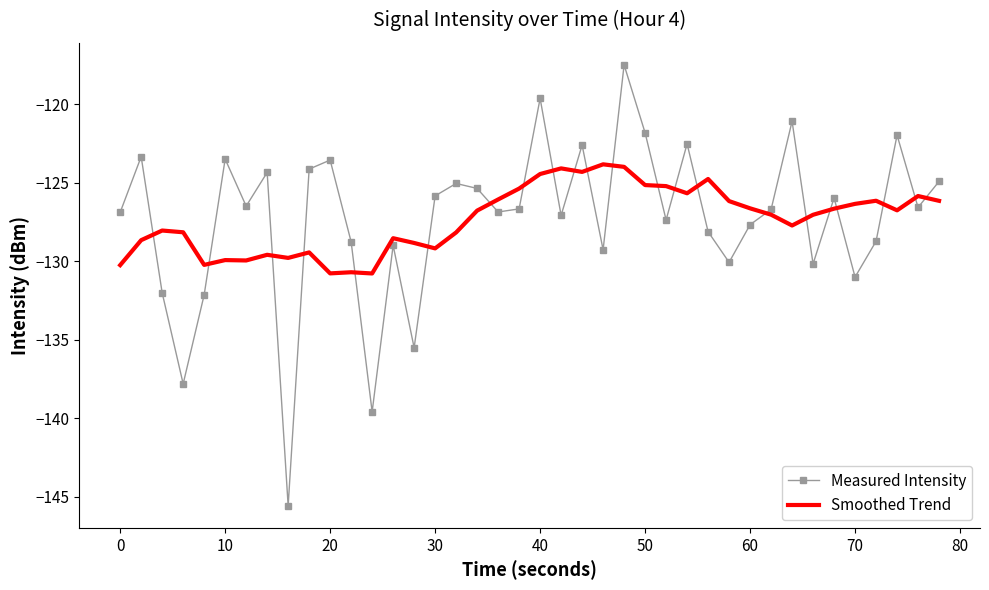

After their last crossing, which series has the higher values: Measured Intensity or Smoothed Trend?

Measured Intensity